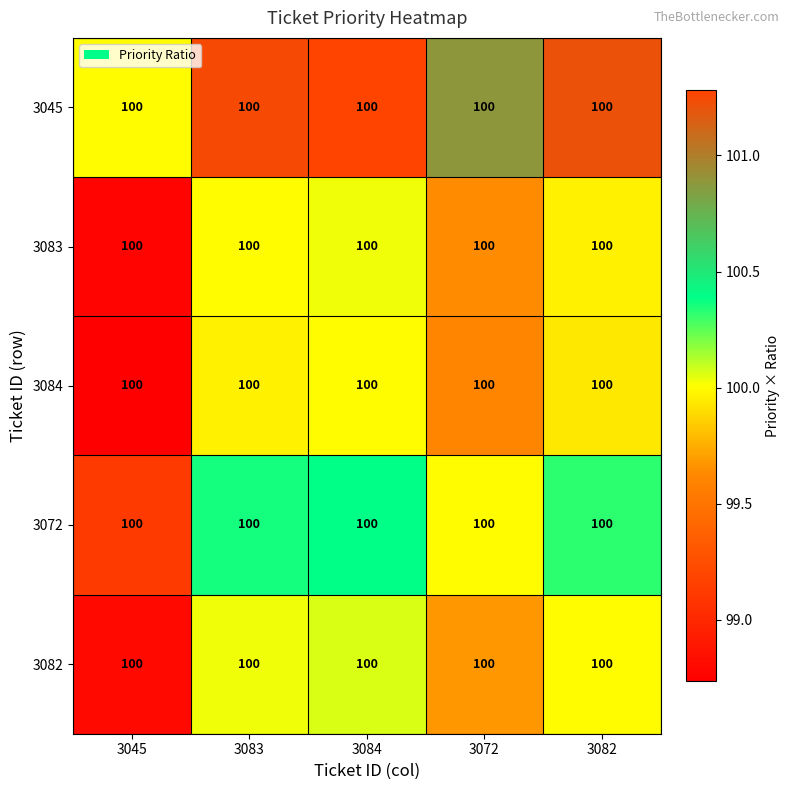

Reading left to right, extract all data points from this chart.

3045: 3045=100.0	3083=100.0	3084=100.0	3072=100.0	3082=100.0
3083: 3045=100.0	3083=100.0	3084=100.0	3072=100.0	3082=100.0
3084: 3045=100.0	3083=100.0	3084=100.0	3072=100.0	3082=100.0
3072: 3045=100.0	3083=100.0	3084=100.0	3072=100.0	3082=100.0
3082: 3045=100.0	3083=100.0	3084=100.0	3072=100.0	3082=100.0